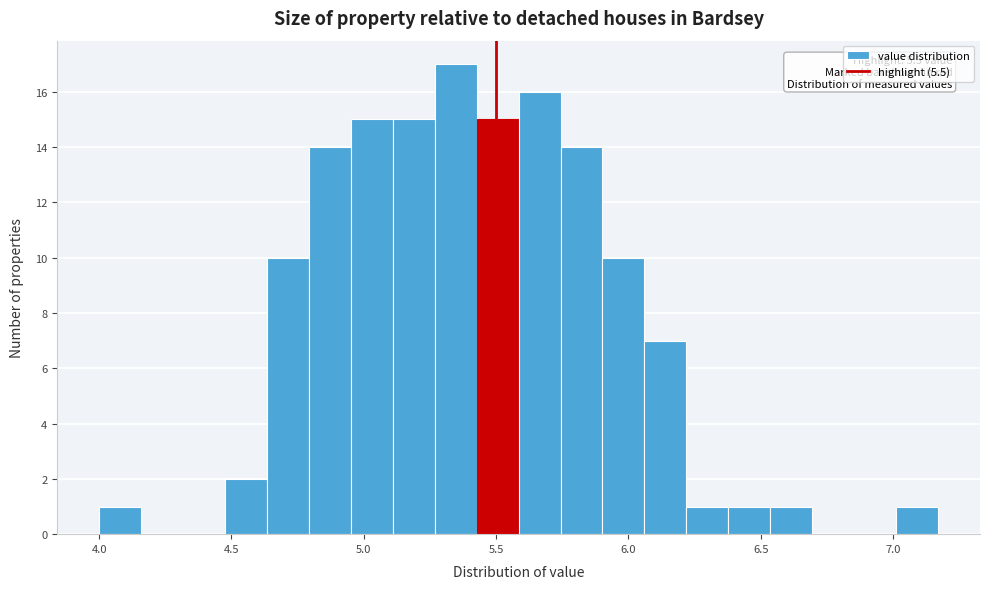

Read against the x-axis, roughly where is the centre of the tallest bar?

5.35